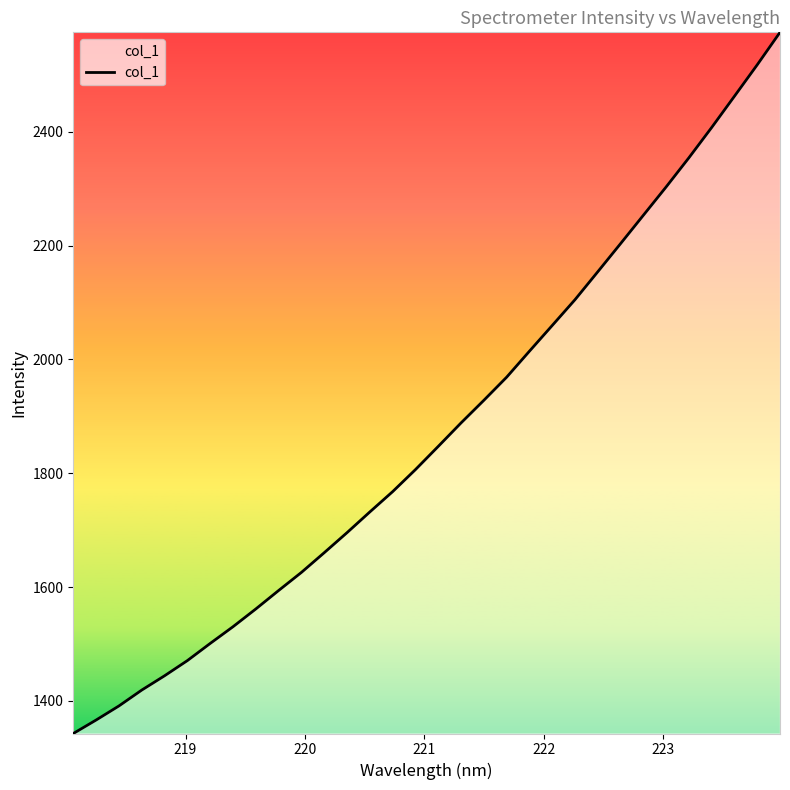

What is the minimum value shown in the chart?

1342.7